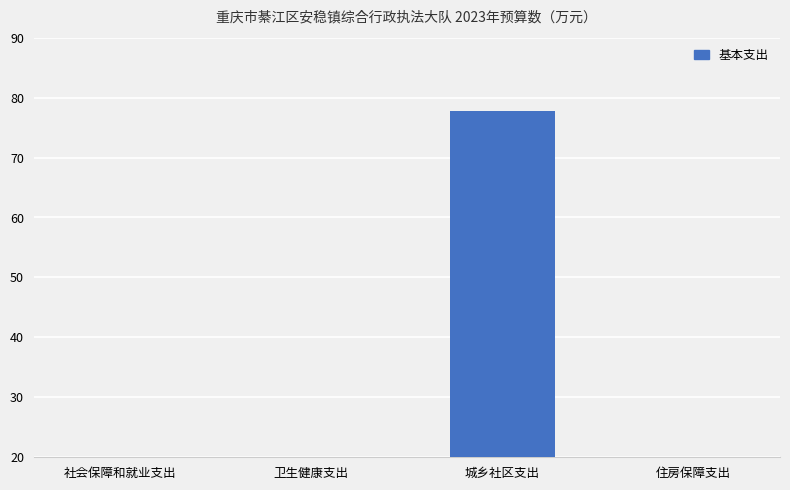

What position from the right is 社会保障和就业支出?

4